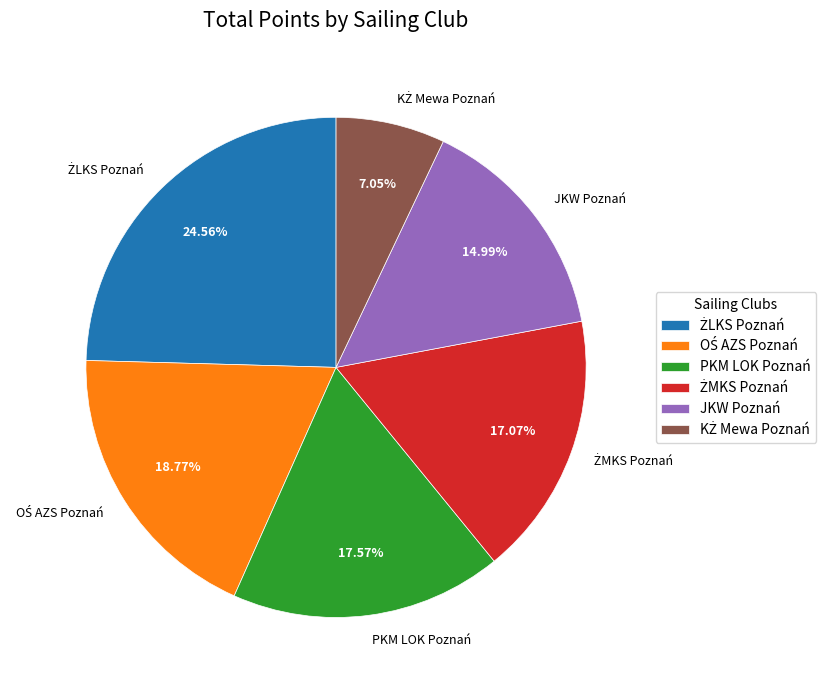

To the nearest percent, what is the difference between the largest and smallest slice percentages?

18%